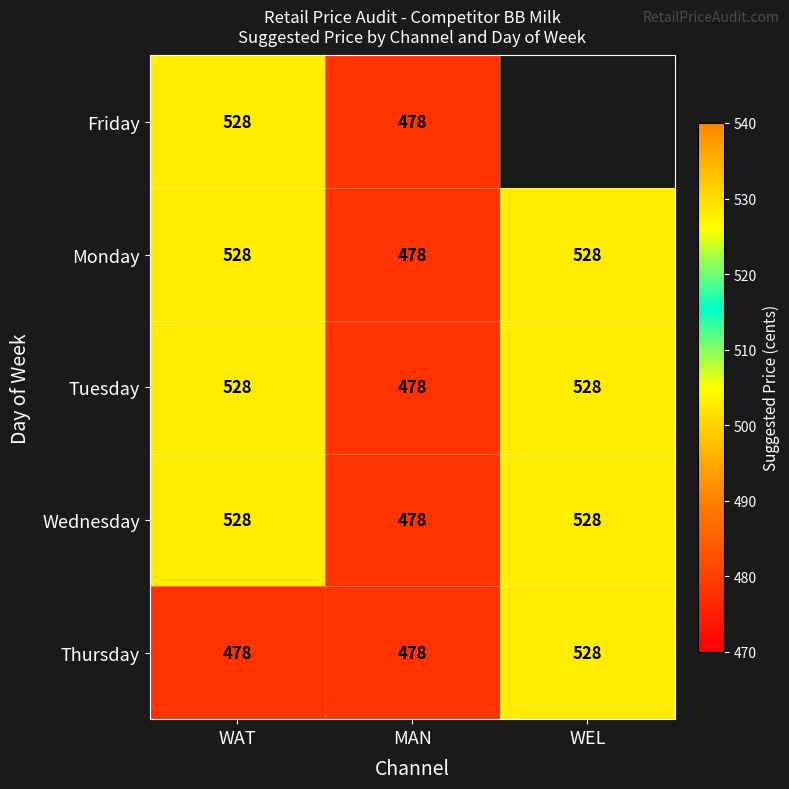

What is the approximate value of Thursday at WEL, to the nearest 10?

530